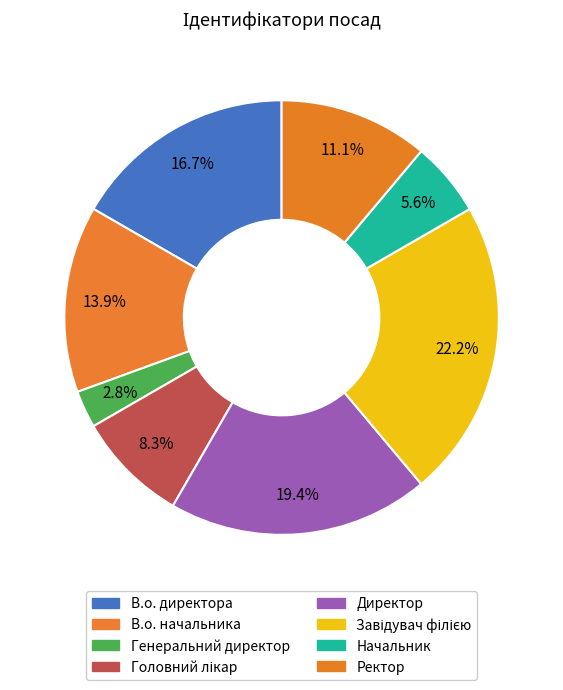

Count the number of slices in the pie.

8